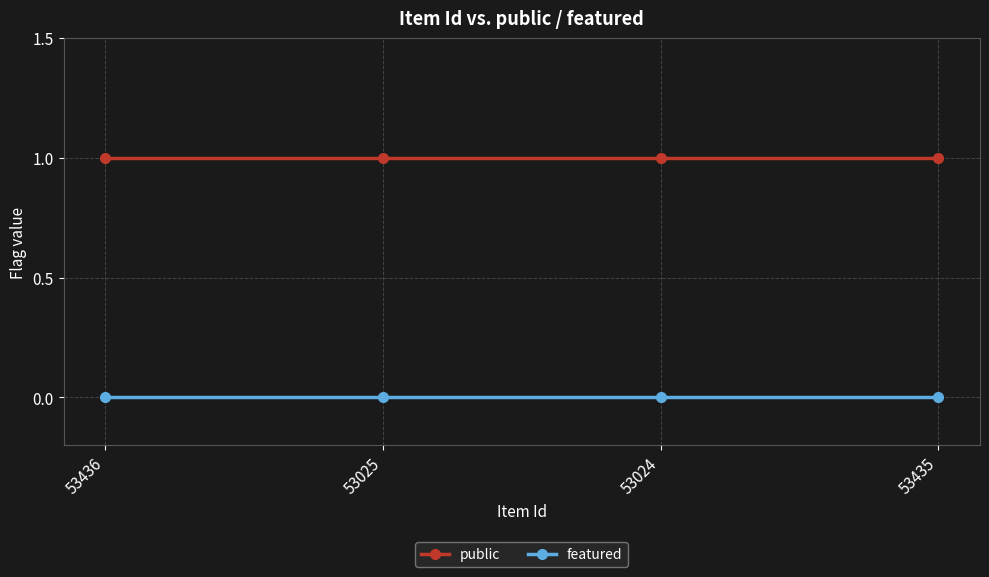

What is the label of the 4th point from the right?

53436